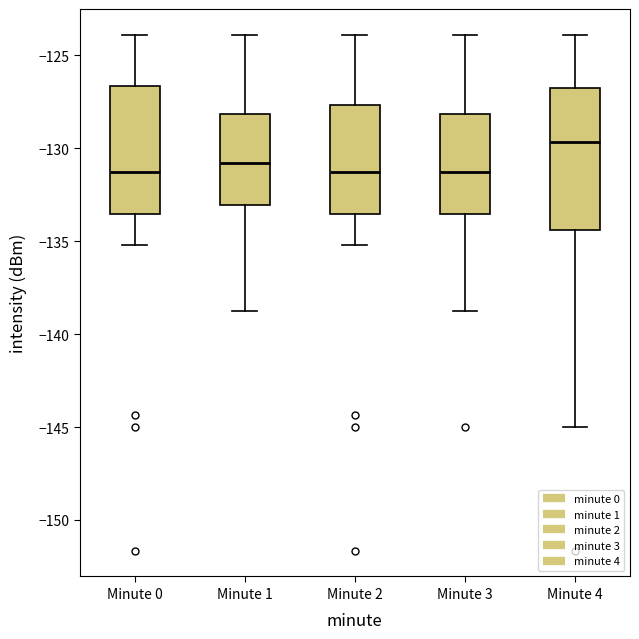

Reading left to right, transcribe this box plot: for each box, give where its median line is, the range the box spans, and where its two whiskers end, as read against the y-axis. The values are not printed on the chart, so give them approximately, as read against the axis.

Minute 0: median -131.5, box -133.5 to -126.5, whiskers -135.0 to -124.0
Minute 1: median -131.0, box -133.0 to -128.0, whiskers -139.0 to -124.0
Minute 2: median -131.5, box -133.5 to -127.5, whiskers -135.0 to -124.0
Minute 3: median -131.5, box -133.5 to -128.0, whiskers -139.0 to -124.0
Minute 4: median -129.5, box -134.5 to -127.0, whiskers -145.0 to -124.0